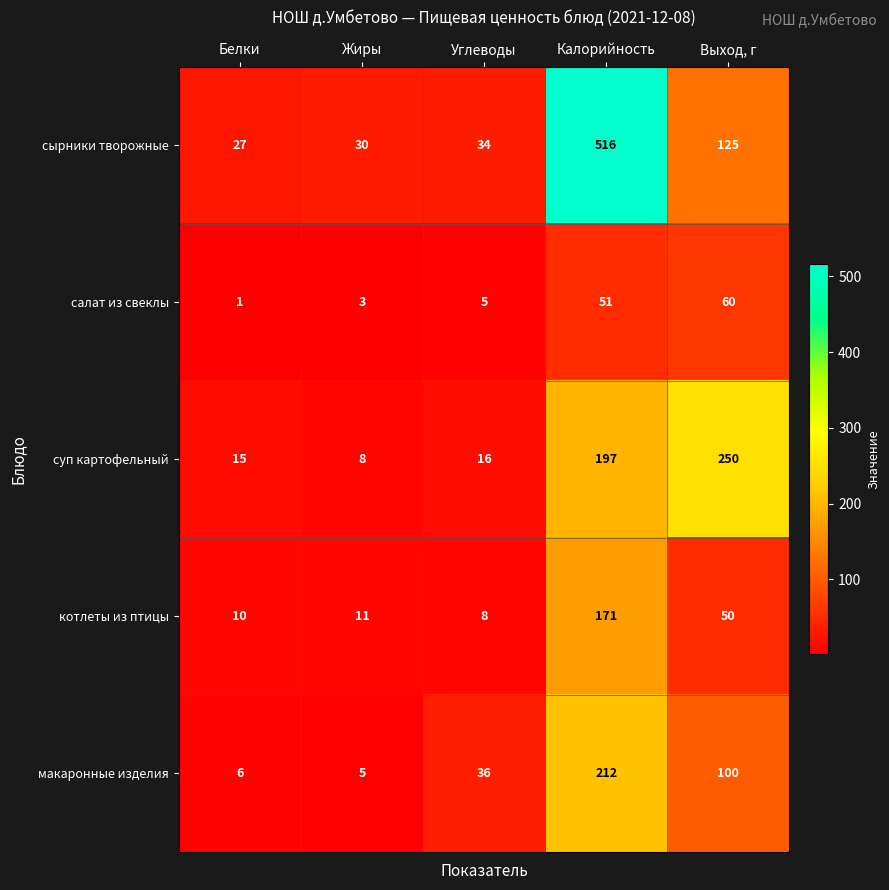

Read the котлеты из птицы value at Углеводы.

8